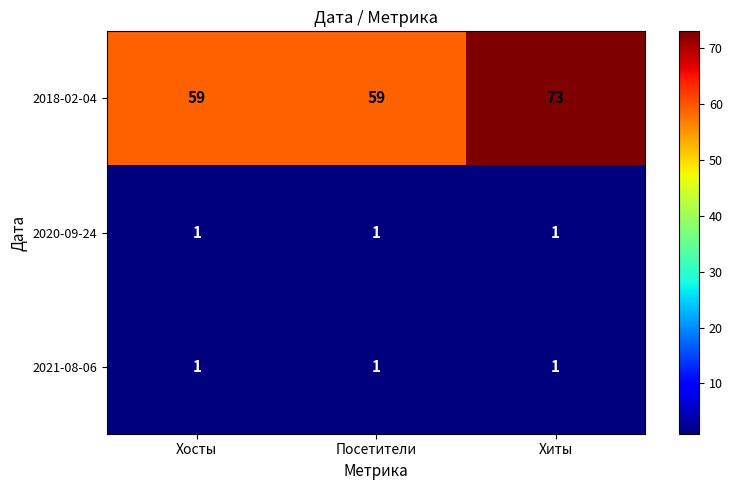

What is the greatest value displayed?

73